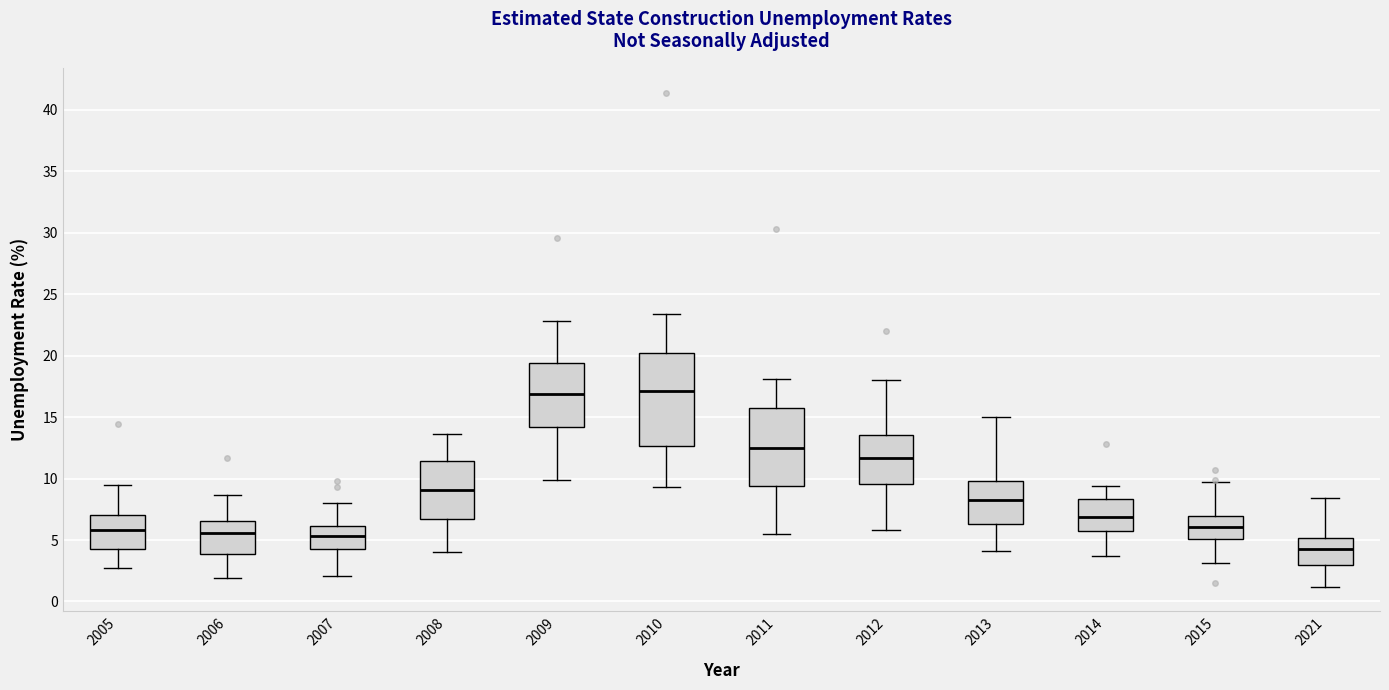

Where is the upper edge of the box at x = 2013 on the y-axis? The values are not printed on the chart, so give them approximately, as read against the axis.

10.0